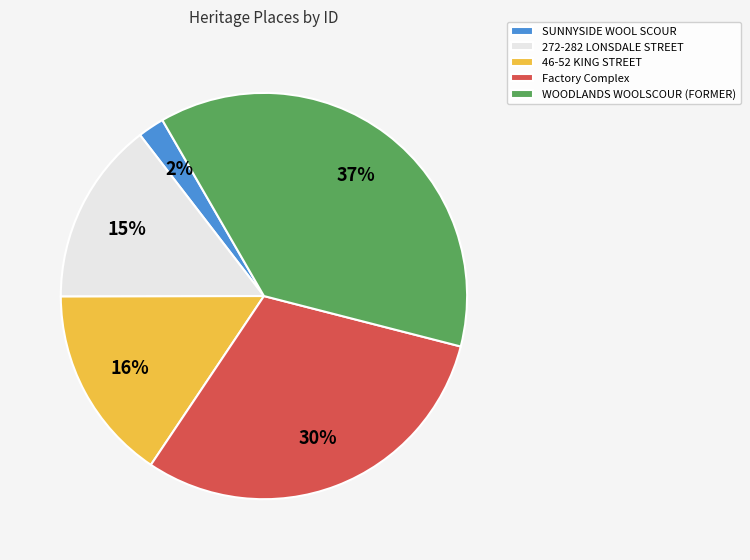

The 46-52 KING STREET slice represents 16% of the pie. True or false?

True